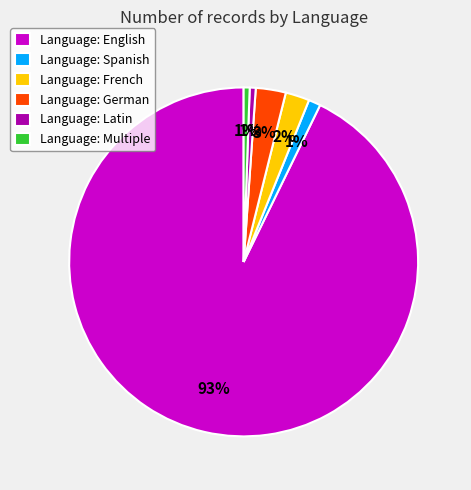

What percentage is the Language: Latin slice, to the nearest percent?

1%